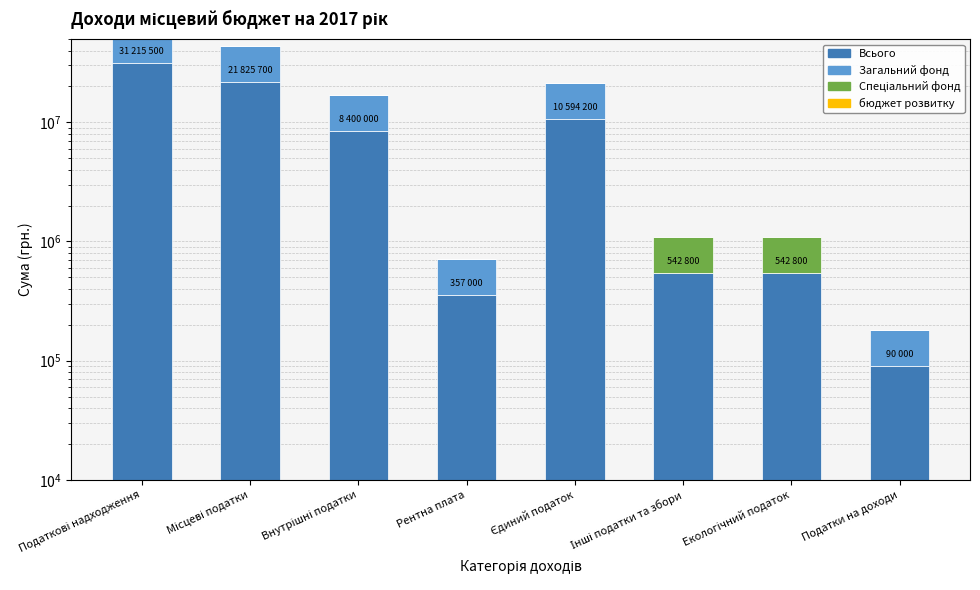

What position from the left is Єдиний податок?

5